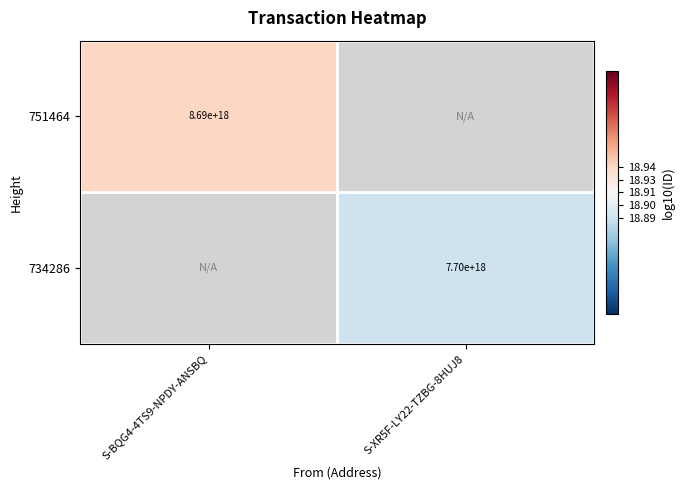

Is the value of 734286 at S-XR5F-LY22-TZBG-8HUJ8 greater than the value of 751464 at S-BQG4-4TS9-NPDY-ANSBQ?

No